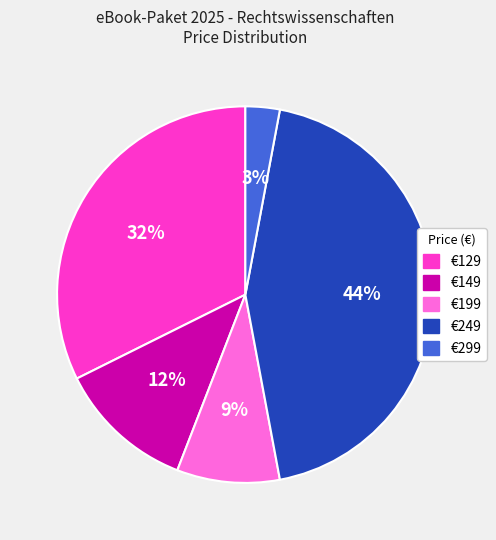

Which slice is the largest?

€249